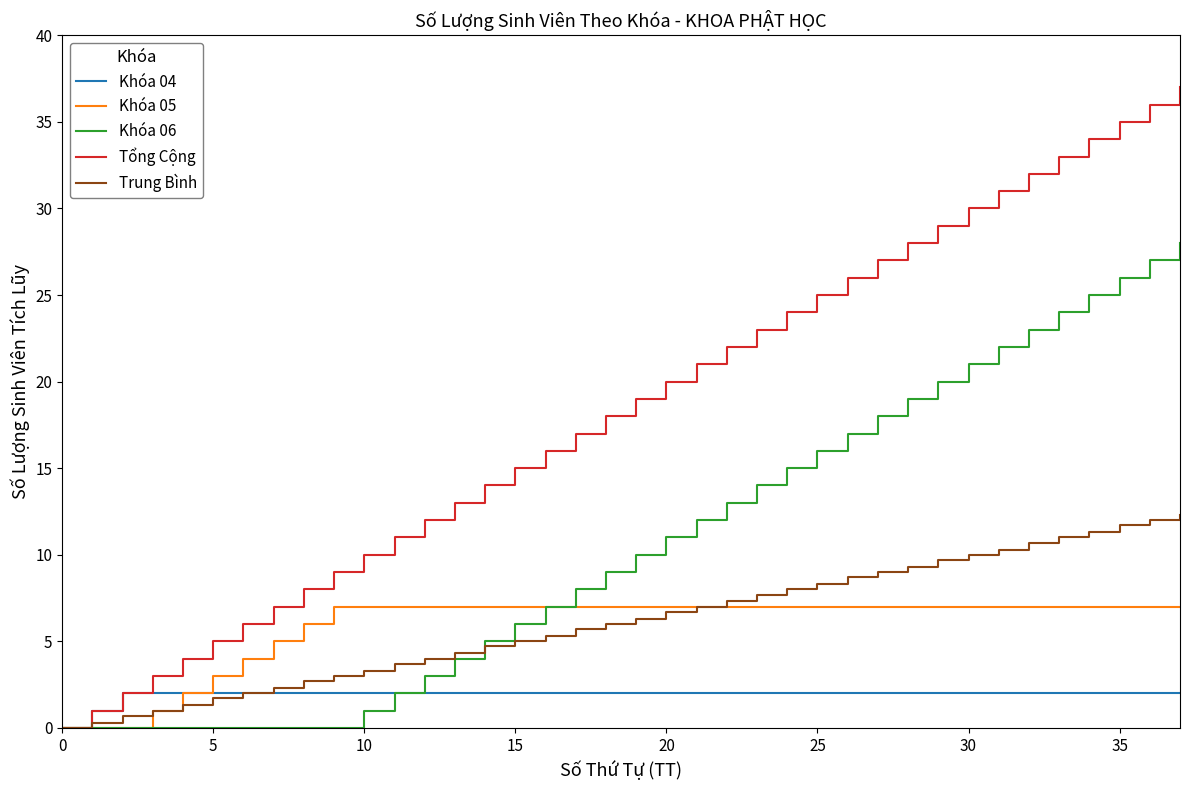

Which series has the widest spread of values?

Tổng Cộng